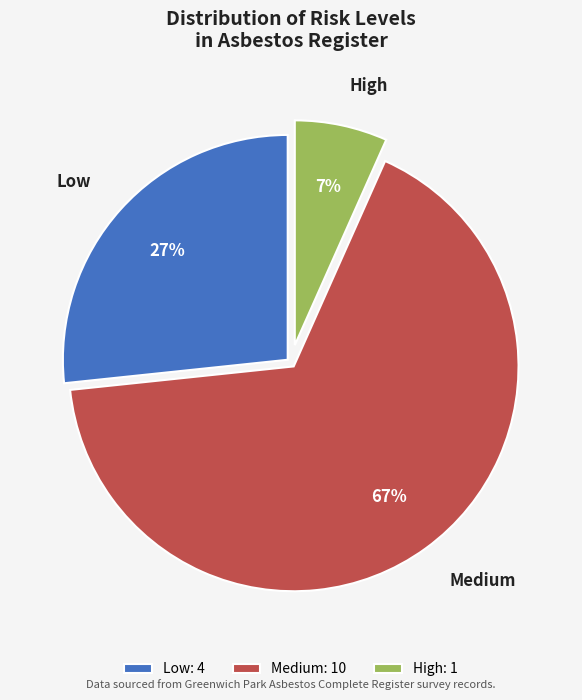

What is the majority slice?

Medium